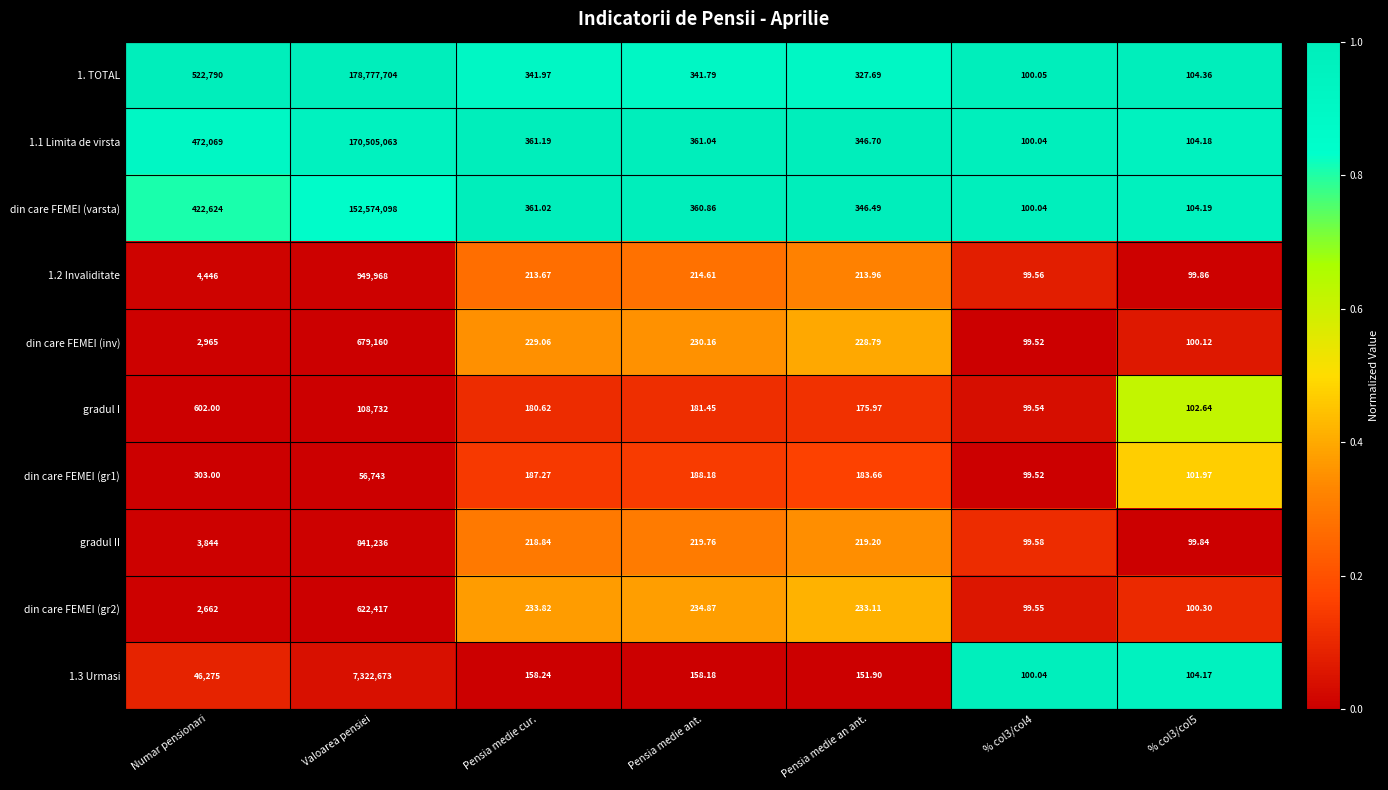

Where is 1.1 Limita de virsta nearest to the value 85252581?

Numar pensionari